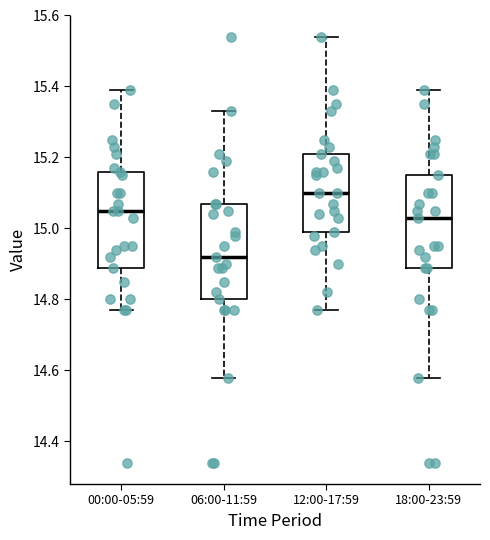

Where does the upper whisker of the box for 00:00-05:59 end on the y-axis? The values are not printed on the chart, so give them approximately, as read against the axis.

15.40